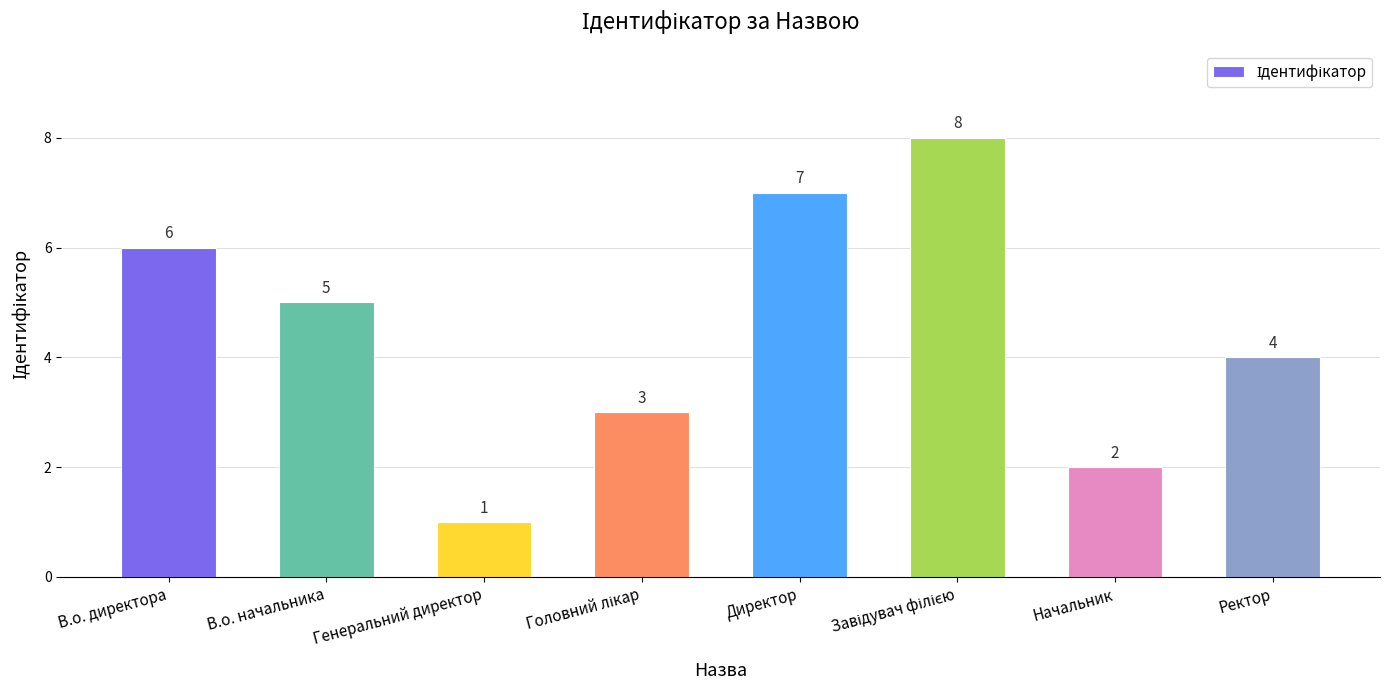

What is the greatest value displayed?

8